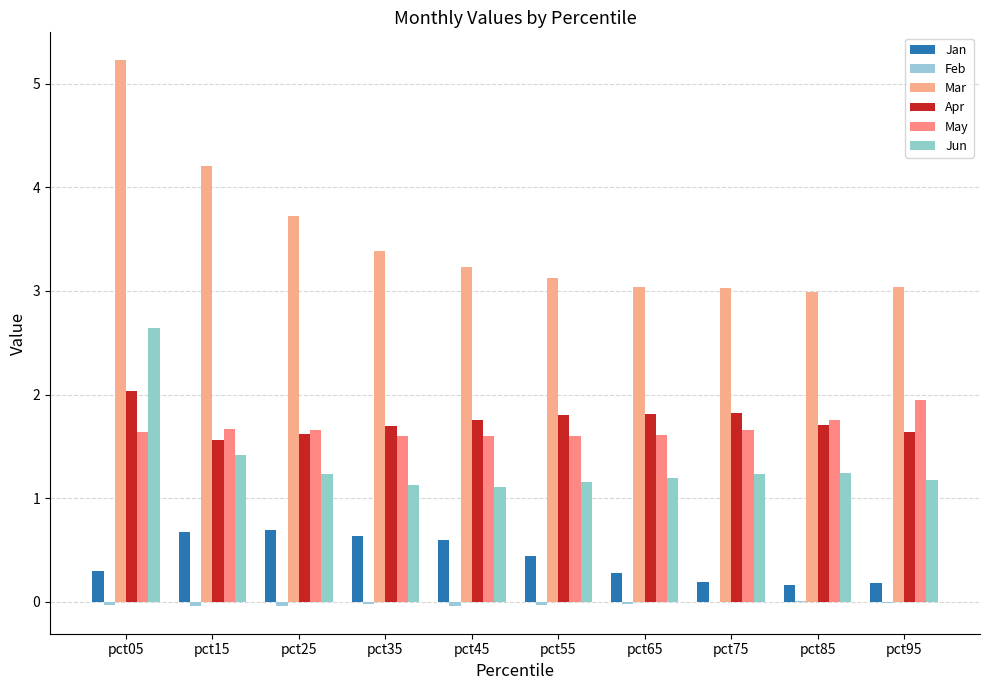

At which label does Jun reach its peak?

pct05